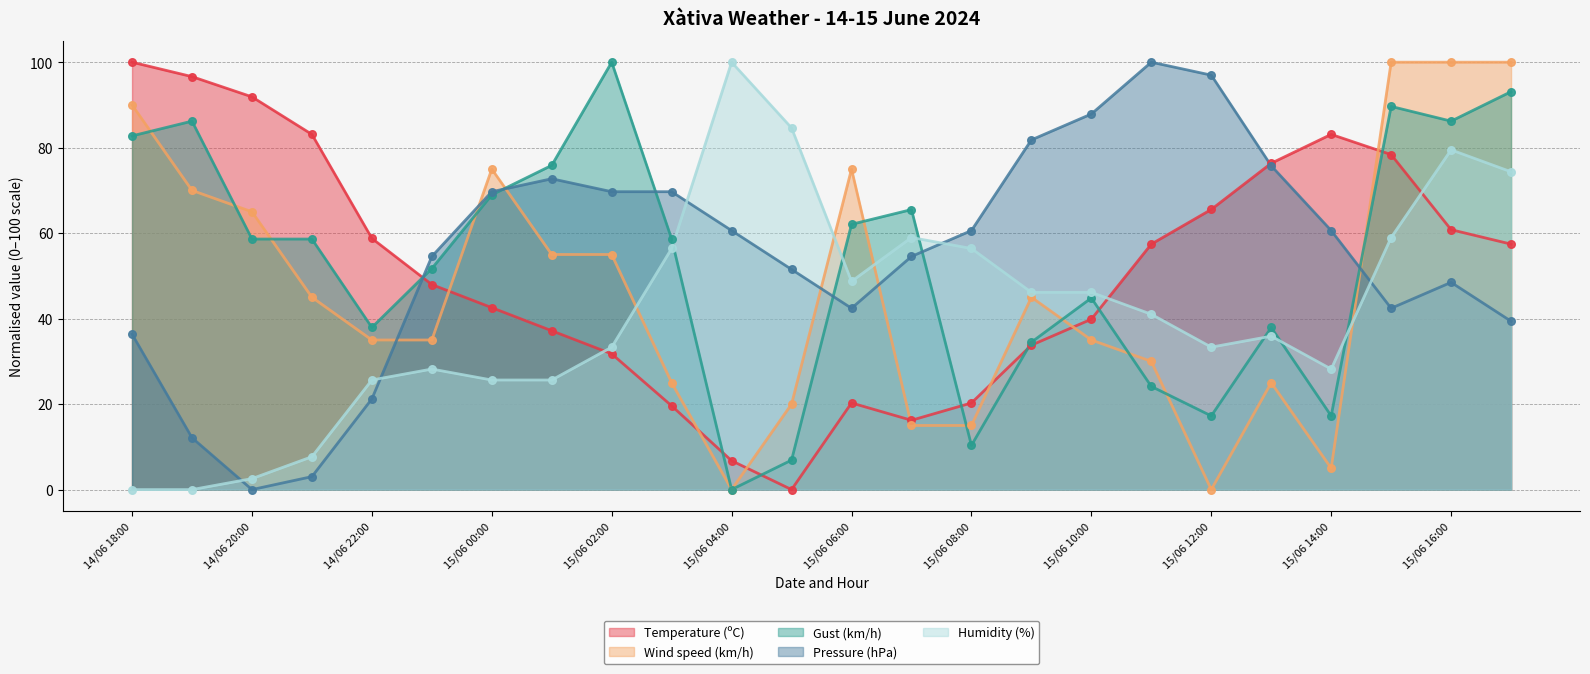

What are all the series names shown in the legend?

Temperature (ºC), Wind speed (km/h), Gust (km/h), Pressure (hPa), Humidity (%)